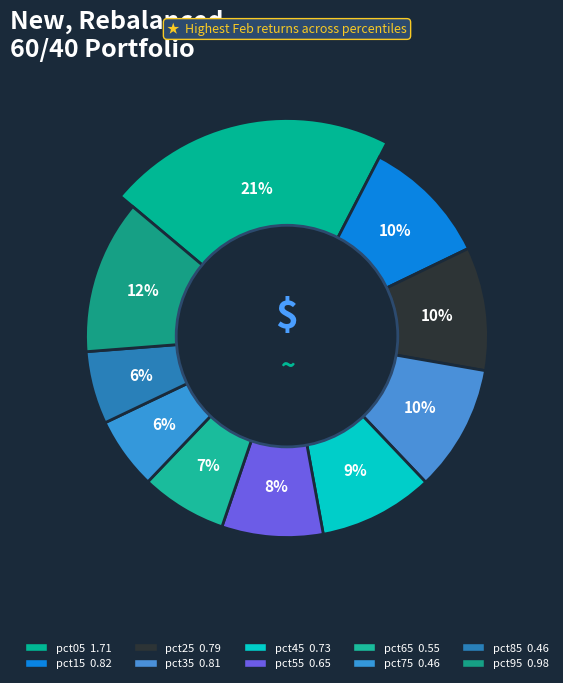

Which category has the smallest portion of the pie?

pct75